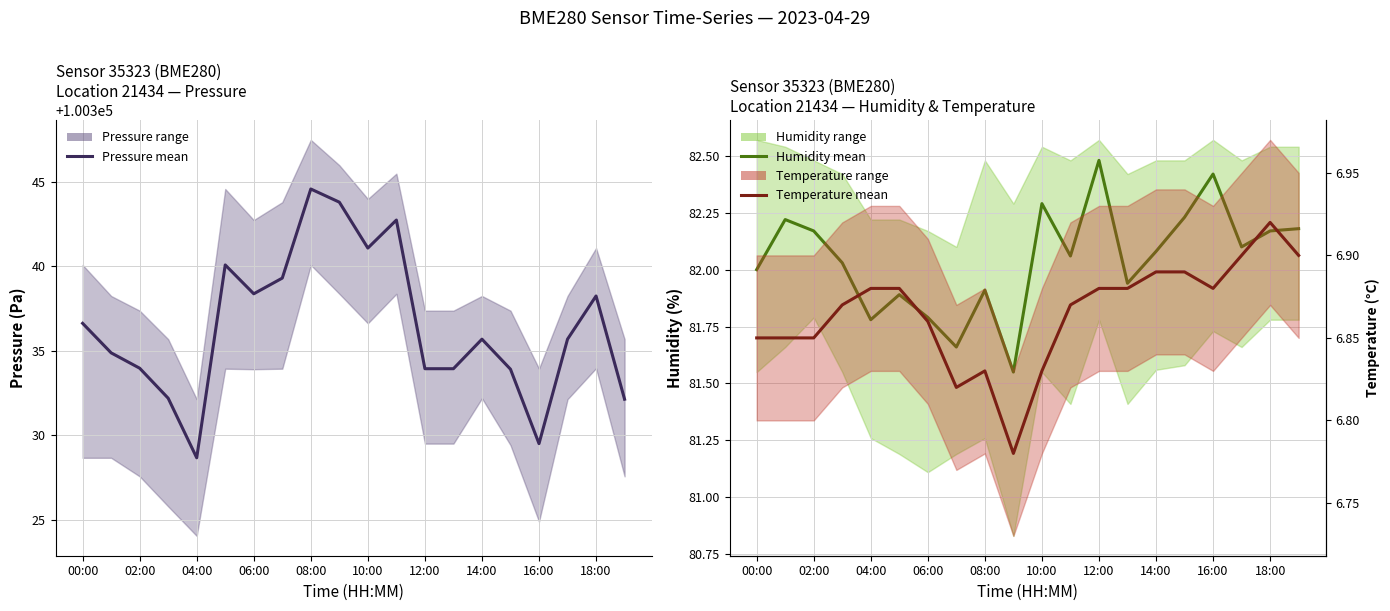

How many categories are shown in the chart?

20